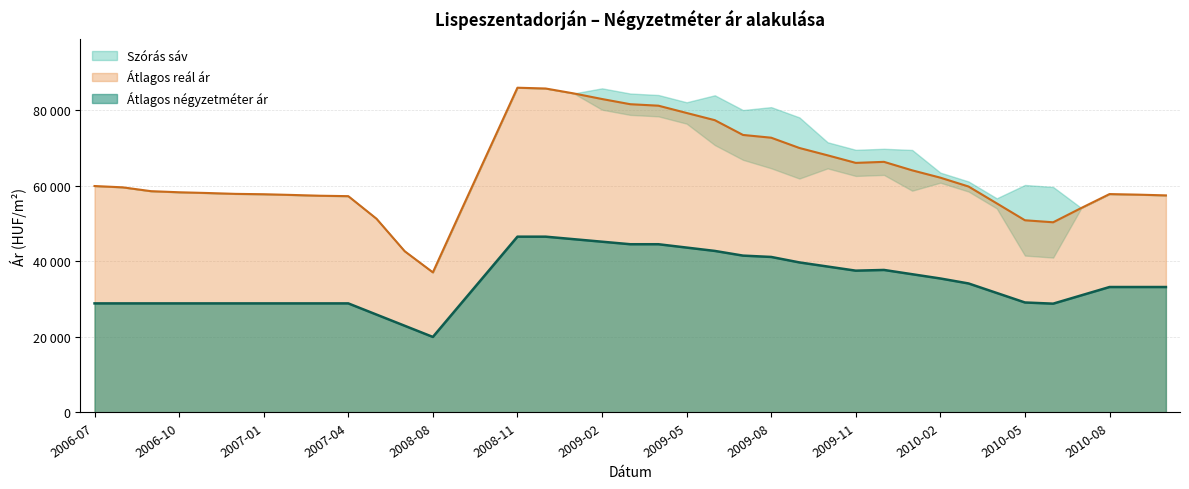

How many categories are shown in the chart?

39